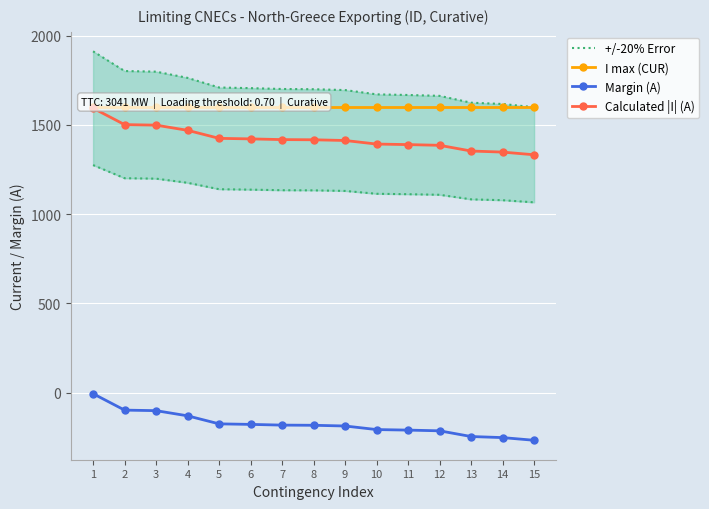

Reading right to left, transcribe all the data shown in this chart.

+/-20% Error: 1599.6	1617.6	1624.8	1663.2	1668.0	1671.6	1695.6	1700.4	1701.6	1706.4	1710.0	1764.0	1798.8	1802.4	1912.8
I max (CUR): 1600.0	1600.0	1600.0	1600.0	1600.0	1600.0	1600.0	1600.0	1600.0	1600.0	1600.0	1600.0	1600.0	1600.0	1600.0
Margin (A): -267.0	-252.0	-246.0	-214.0	-210.0	-207.0	-187.0	-183.0	-182.0	-178.0	-175.0	-130.0	-101.0	-98.0	-6.0
Calculated |I| (A): 1333.0	1348.0	1354.0	1386.0	1390.0	1393.0	1413.0	1417.0	1418.0	1422.0	1425.0	1470.0	1499.0	1502.0	1594.0